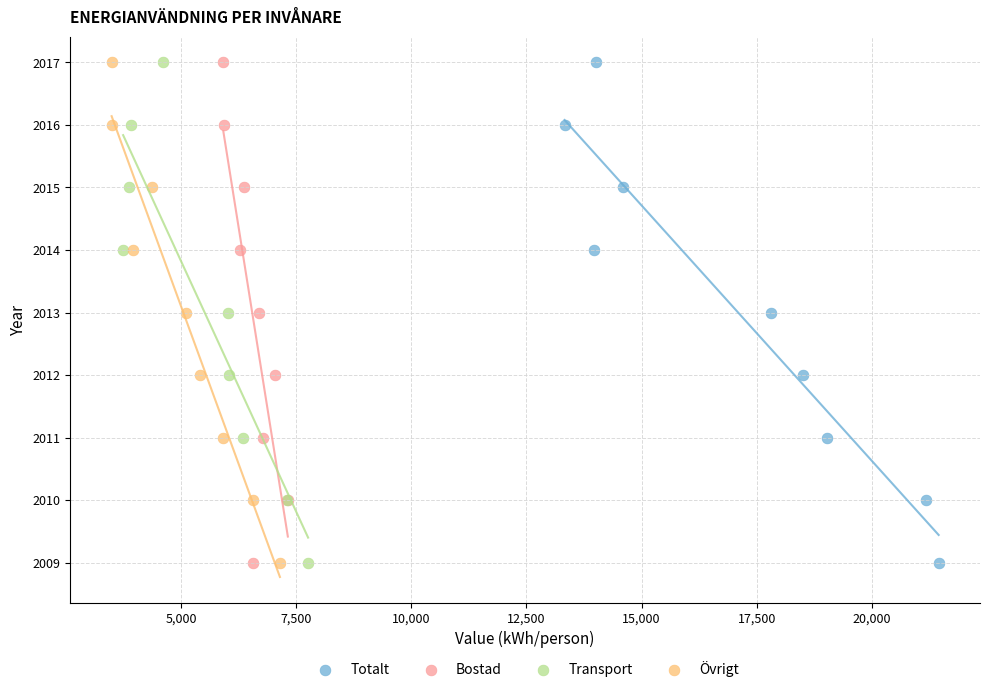

What are all the series names shown in the legend?

Totalt, Bostad, Transport, Övrigt